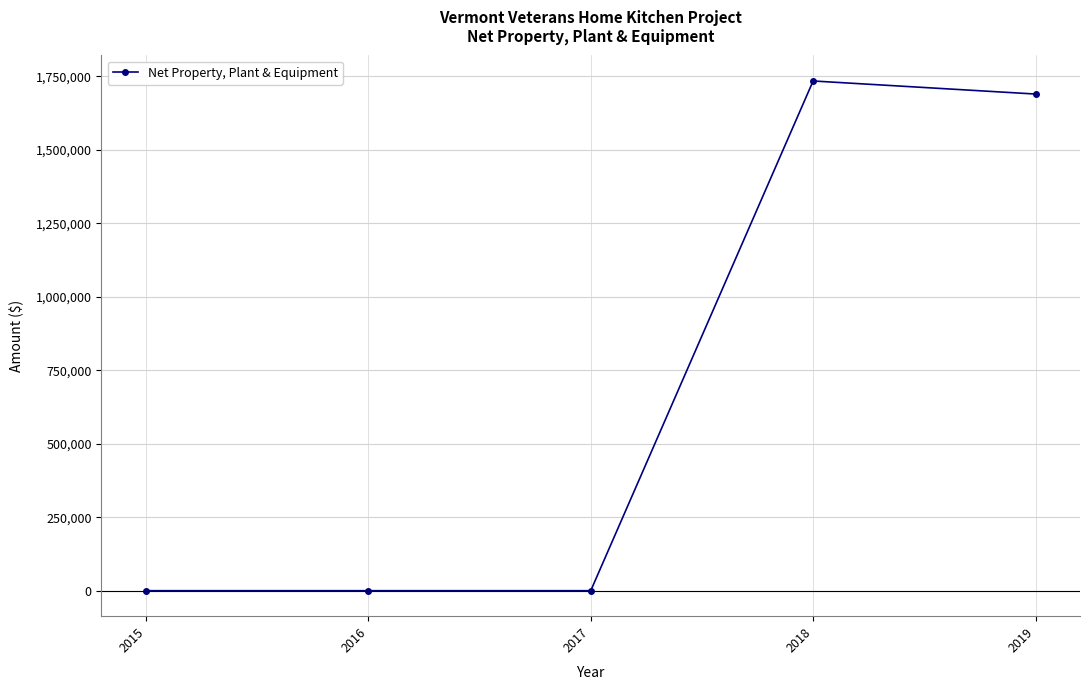

True or false: the data has more than 0 interior local peaks.

True